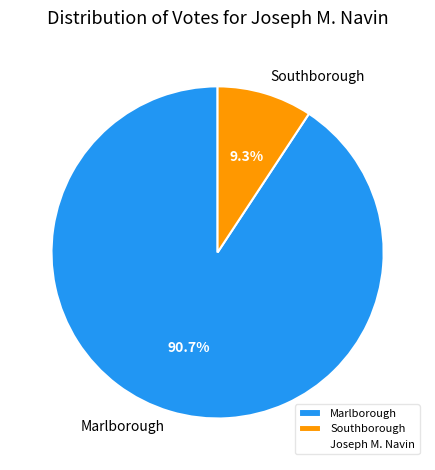

How many slices are in this pie chart?

2